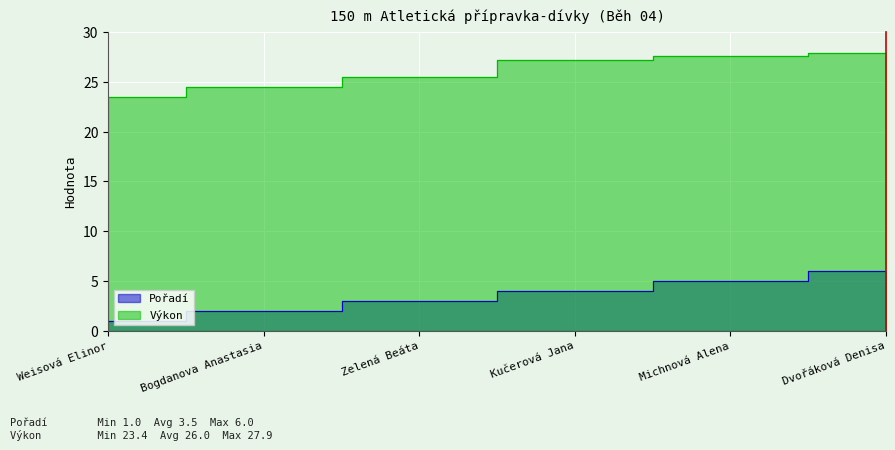

What is the sum of the Výkon values at Michnová Alena and Zelená Beáta?

53.0